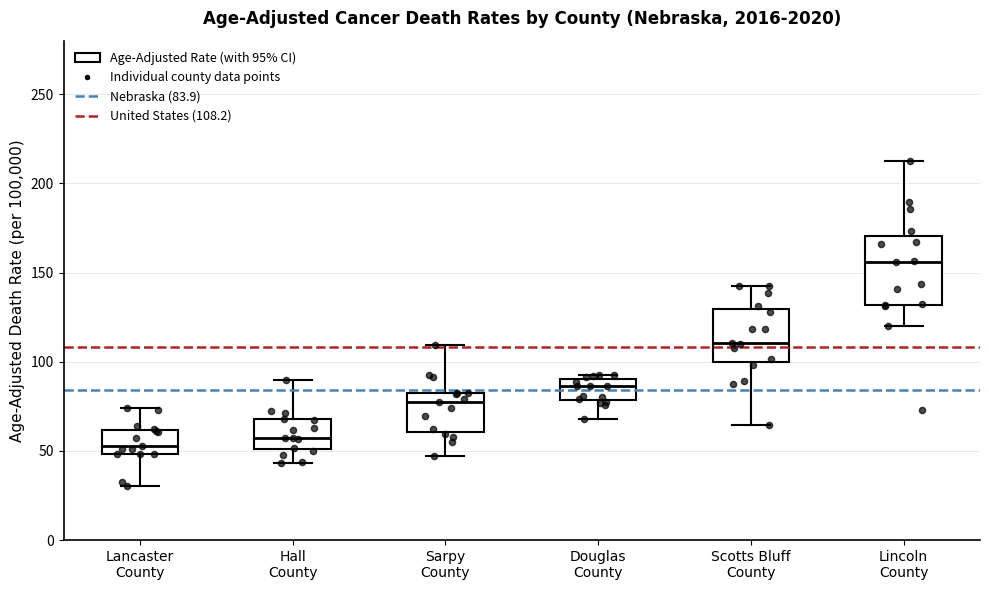

Comparing the boxes themselves (not the whiskers), which one is the tallest?

Lincoln County